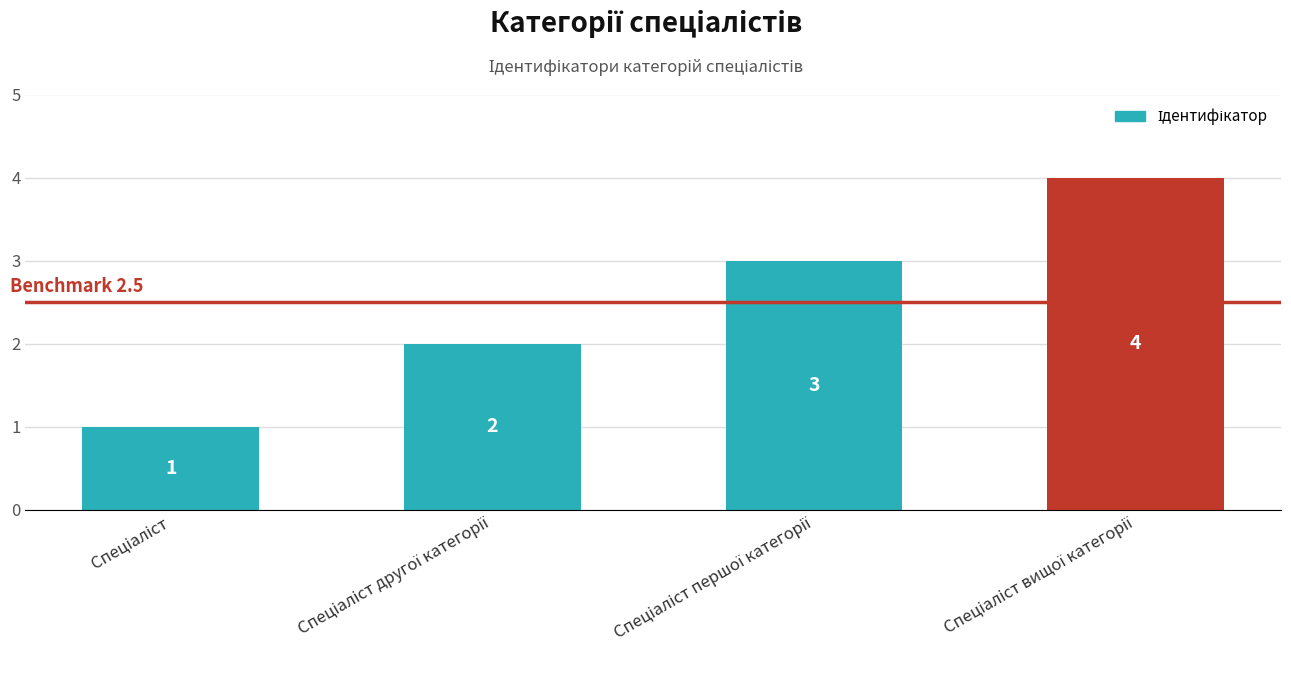

What is the greatest value displayed?

4